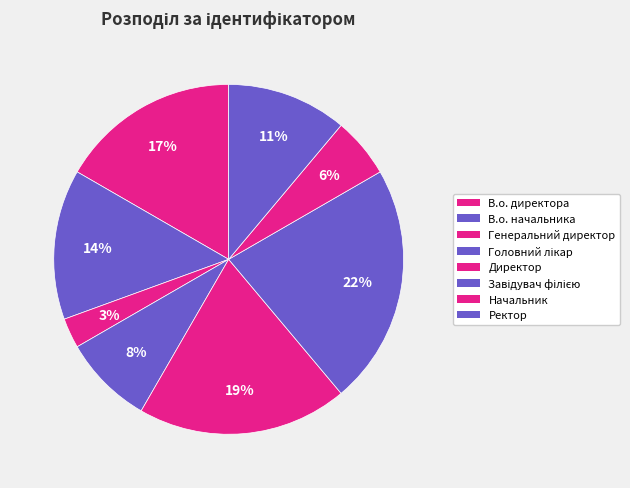

What percentage is the Завідувач філією slice, to the nearest percent?

22%